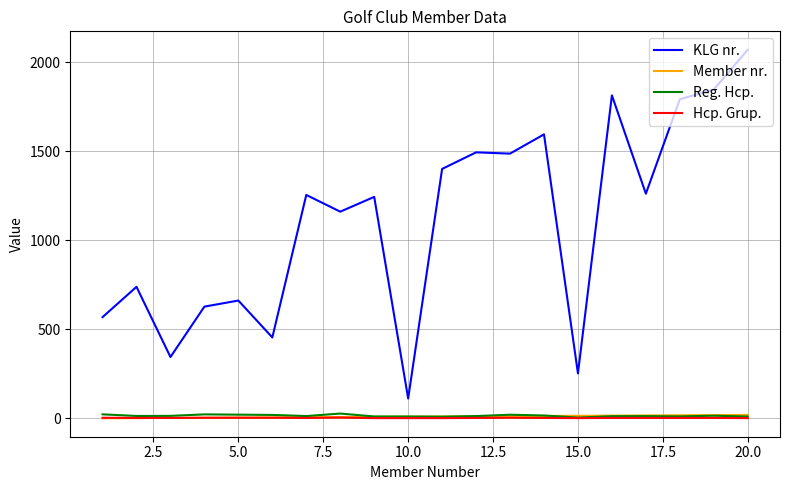

What is the average value of the Reg. Hcp. series?

15.5